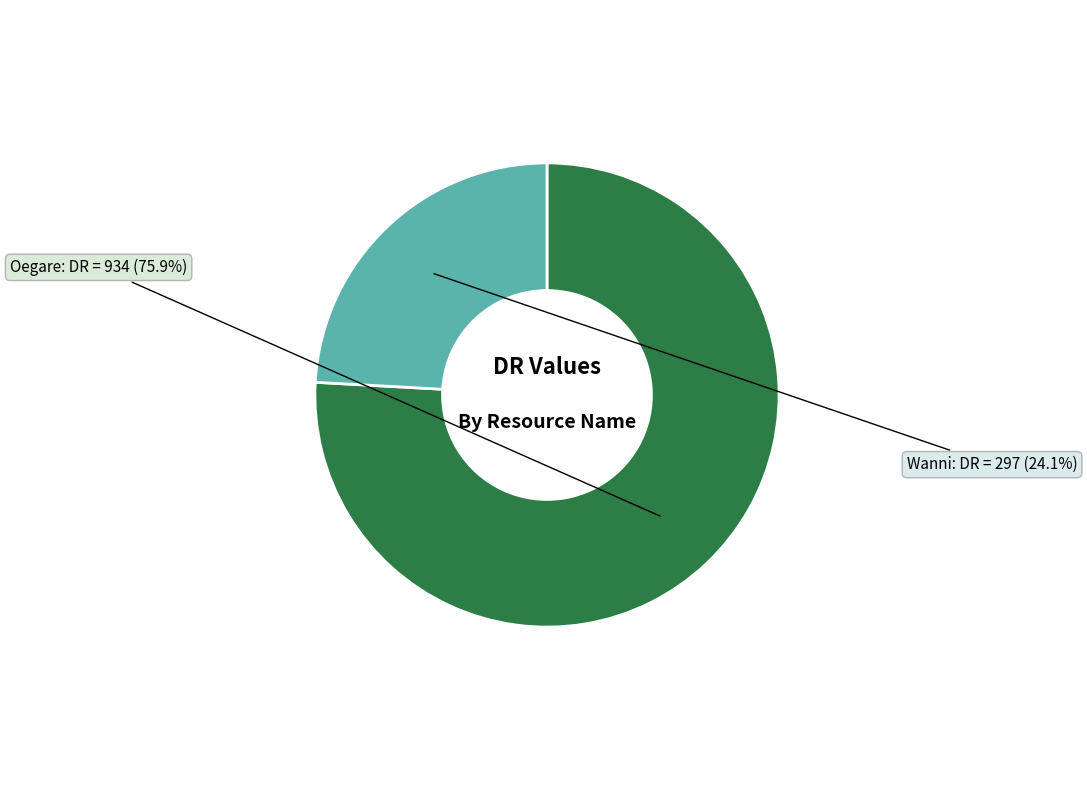

Rank the categories by value from highest to lowest.

Oegare, Wanni